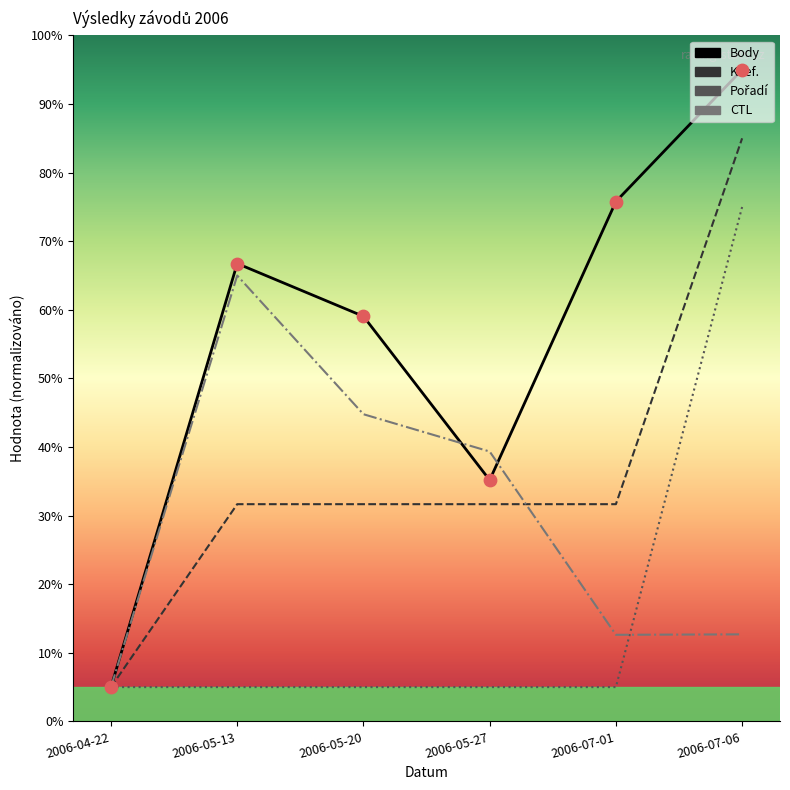

At how many categories does at least one series exceed 74?

2